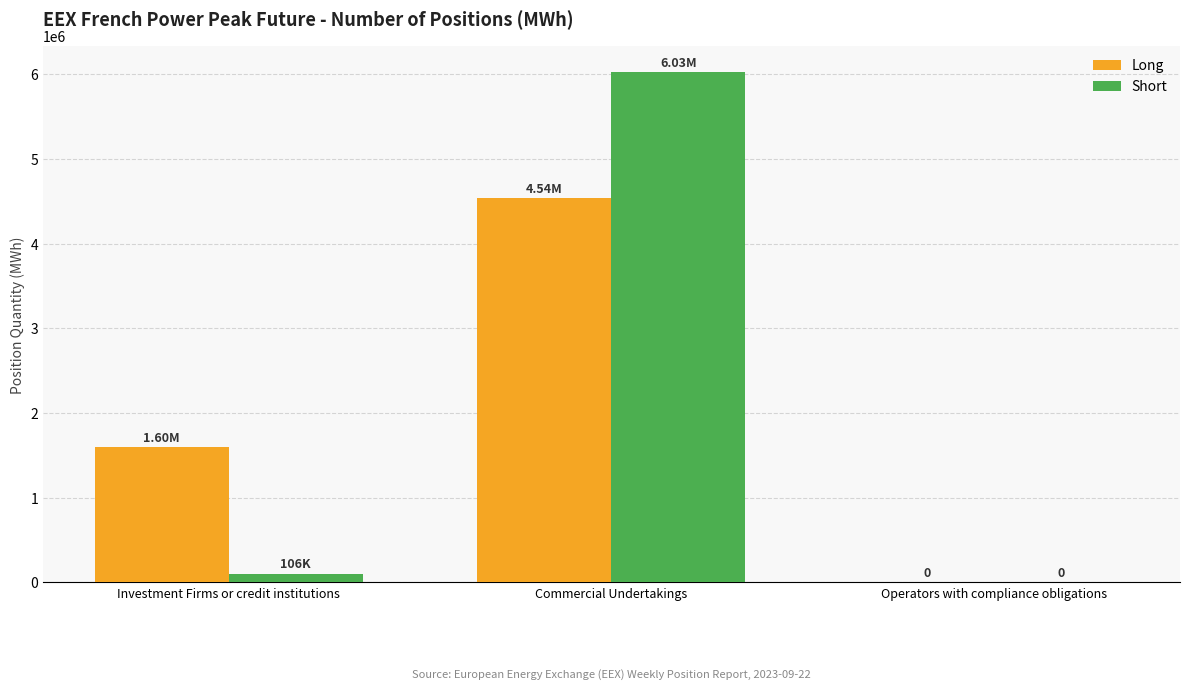

What is the sum of all Short values?

6136116